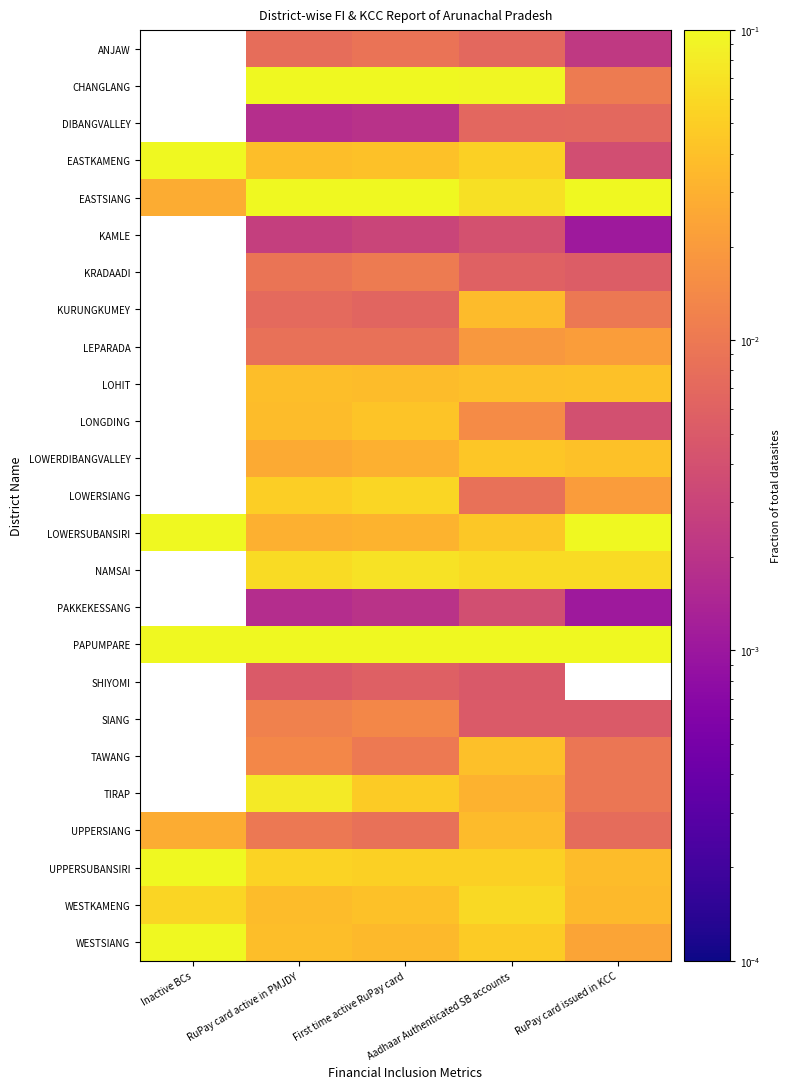

At which category does the chart reach its minimum across all series?

RuPay card issued in KCC